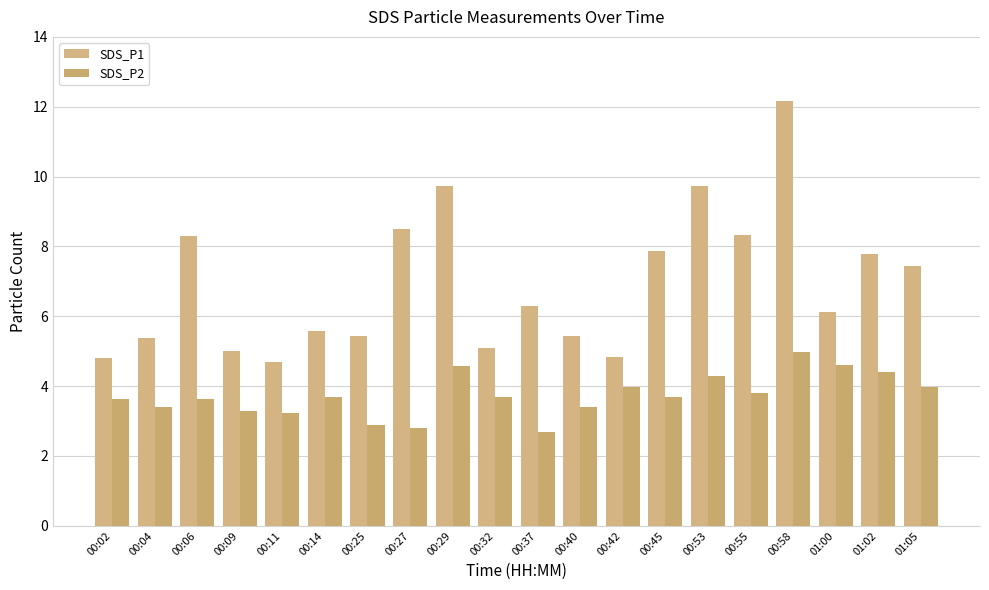

How many values in the SDS_P1 series are below 6?

9